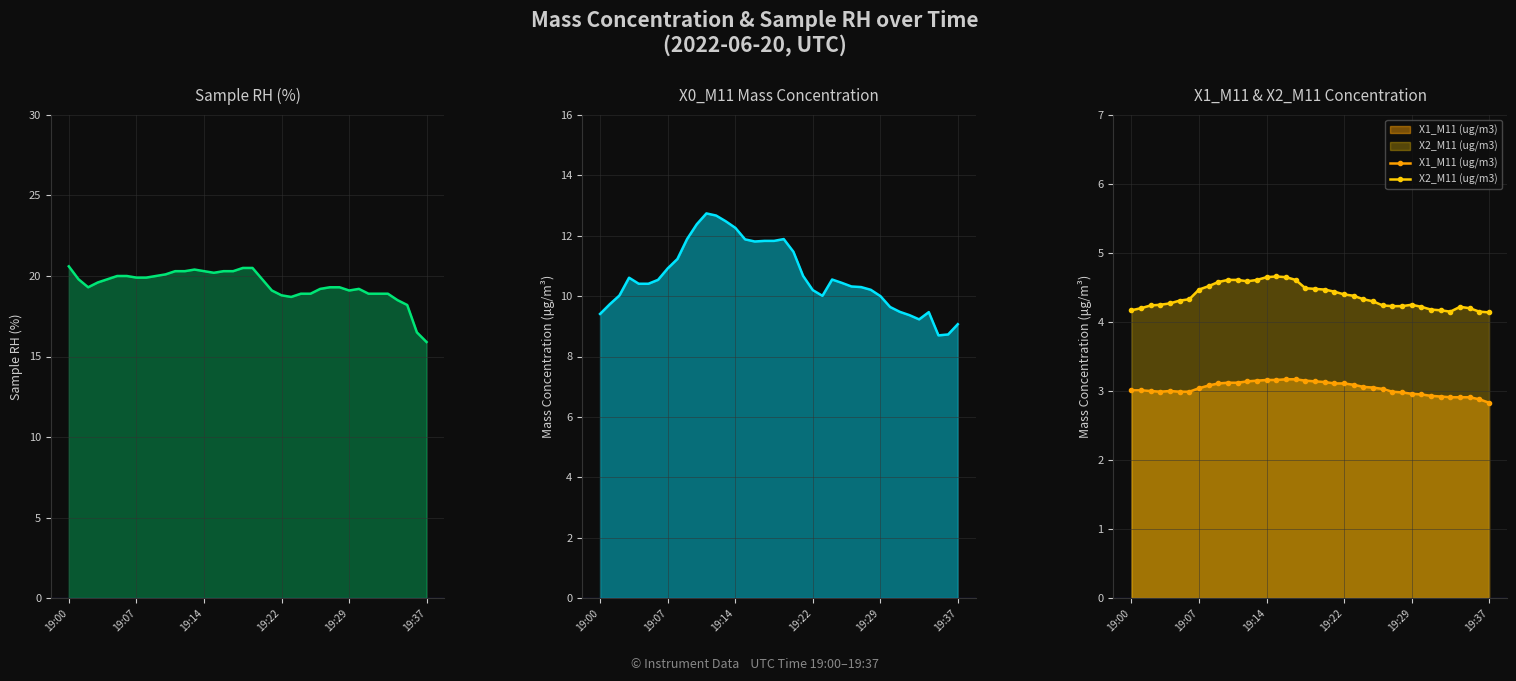

True or false: X2_M11 (ug/m3) and Sample RH (%) cross at least once.

False